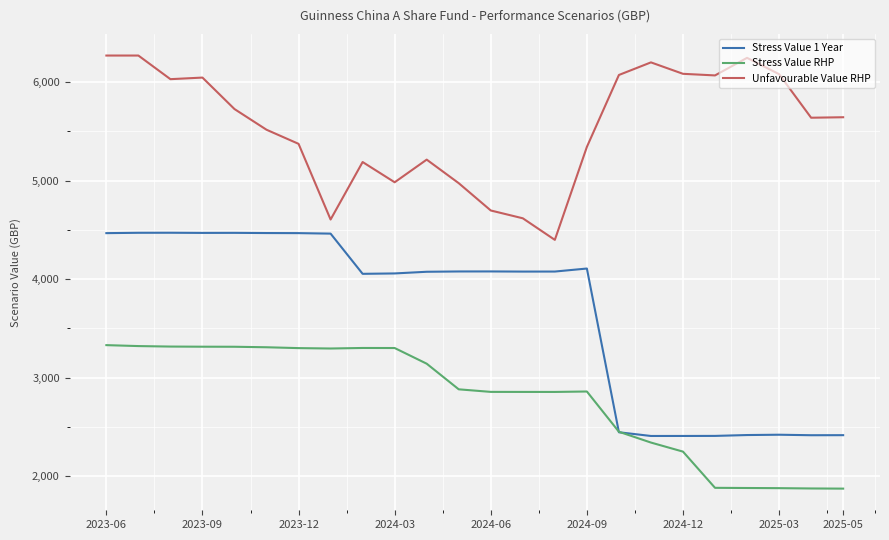

What is the smallest value displayed?

1873.5